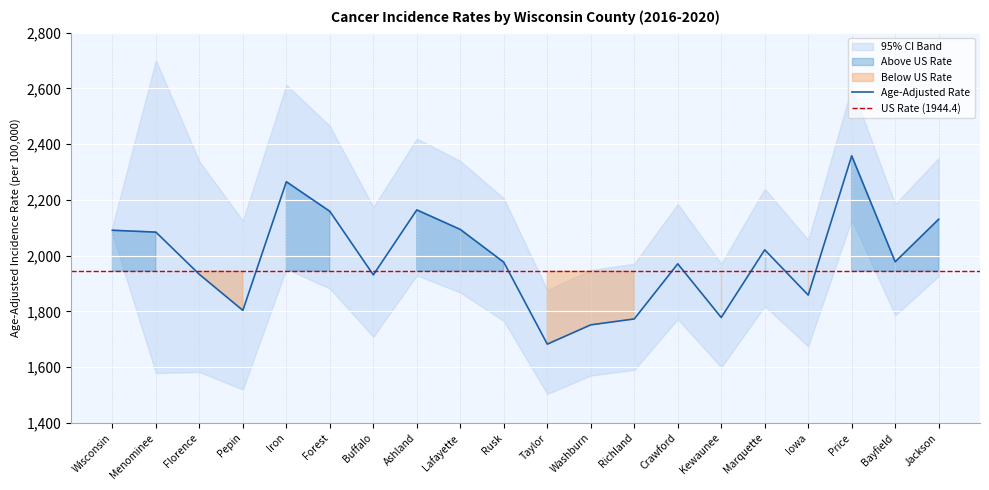

Which has a higher value, Ashland or Lafayette?

Ashland